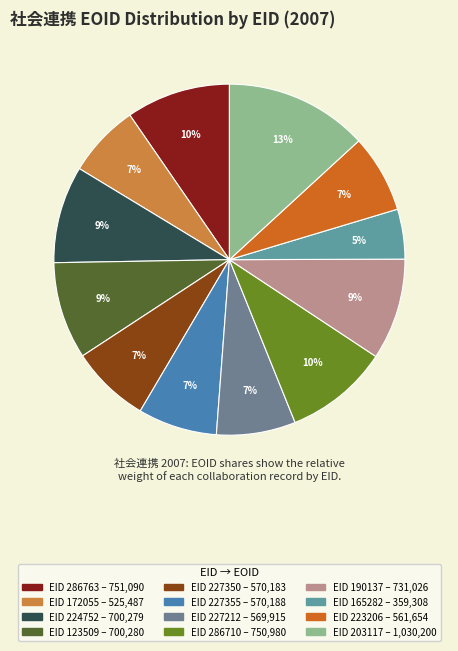

How many slices are in this pie chart?

12